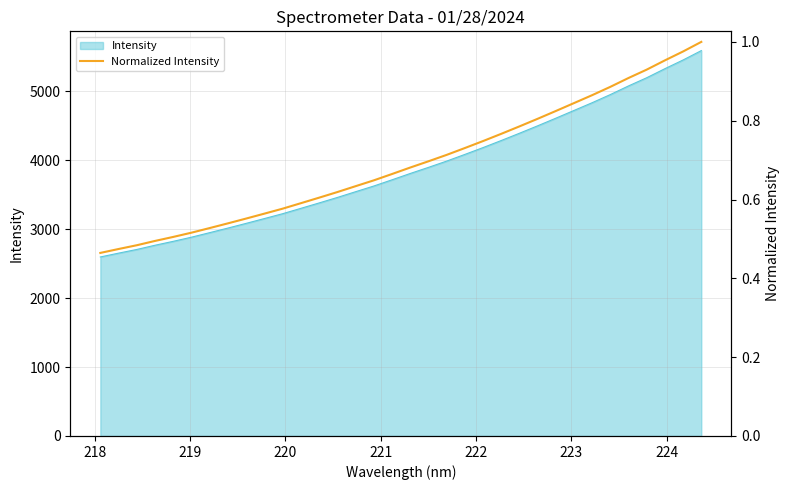

What is the minimum value shown in the chart?

0.5